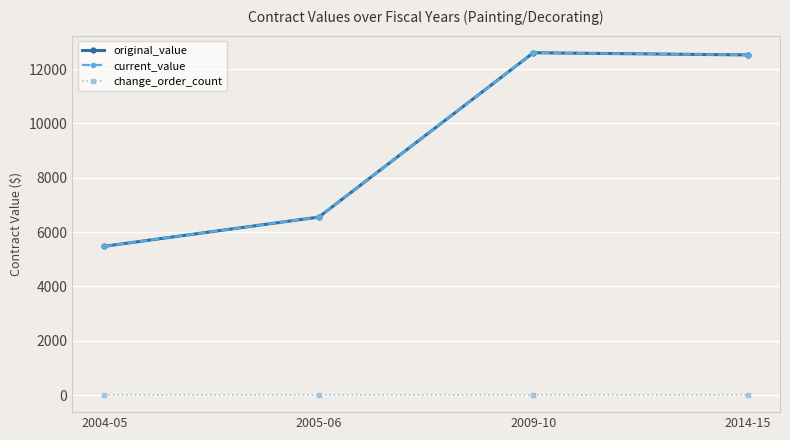

Which series has the largest total across all categories?

original_value